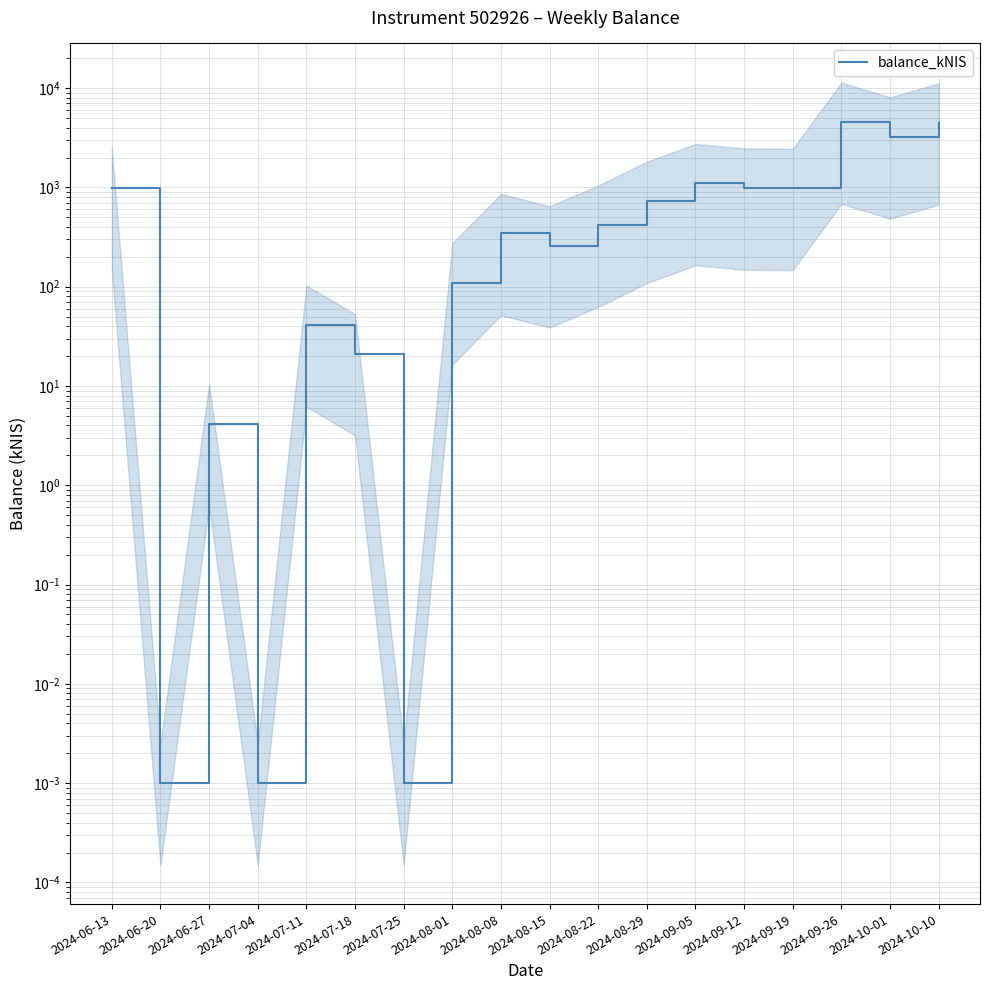

Rank the categories by value from lowest to highest.

2024-06-20, 2024-07-04, 2024-07-25, 2024-06-27, 2024-07-18, 2024-07-11, 2024-08-01, 2024-08-15, 2024-08-08, 2024-08-22, 2024-08-29, 2024-09-19, 2024-06-13, 2024-09-12, 2024-09-05, 2024-10-01, 2024-10-10, 2024-09-26